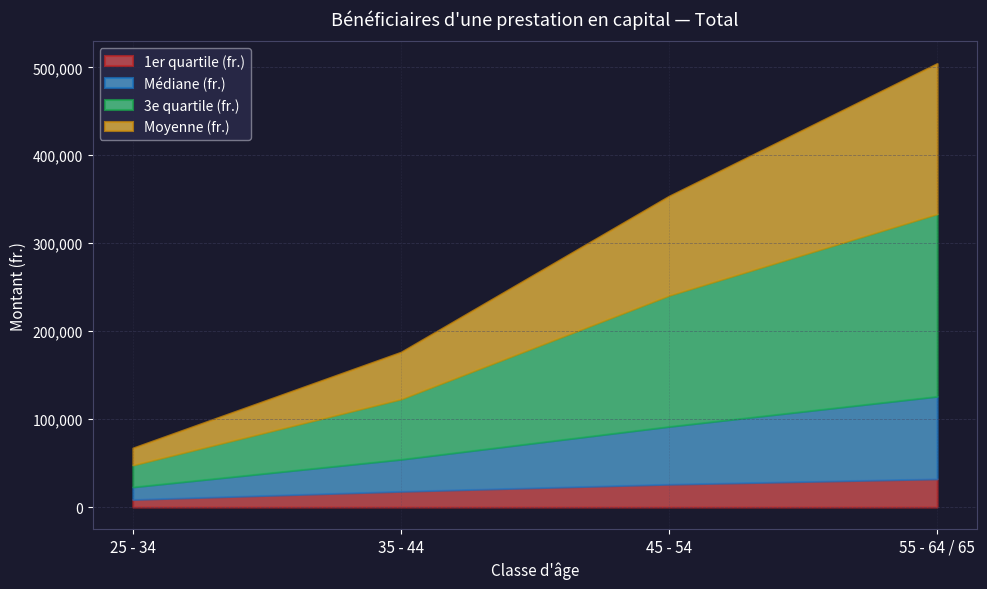

Reading left to right, list all the values displayed in this chart.

1er quartile (fr.): 25 - 34=8648.0	35 - 44=17918.0	45 - 54=26002.0	55 - 64 / 65=32086.0
Médiane (fr.): 25 - 34=14248.0	35 - 44=36397.0	45 - 54=65675.0	55 - 64 / 65=93837.0
3e quartile (fr.): 25 - 34=24955.0	35 - 44=68621.0	45 - 54=149090.5	55 - 64 / 65=207516.0
Moyenne (fr.): 25 - 34=19285.8	35 - 44=53189.1	45 - 54=112742.0	55 - 64 / 65=170900.0